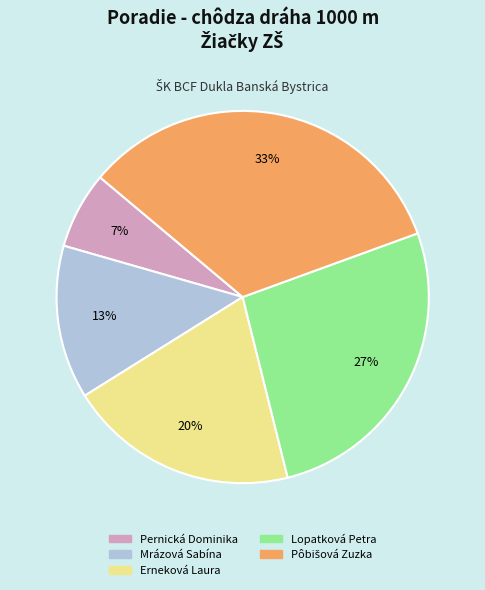

How many slices are in this pie chart?

5